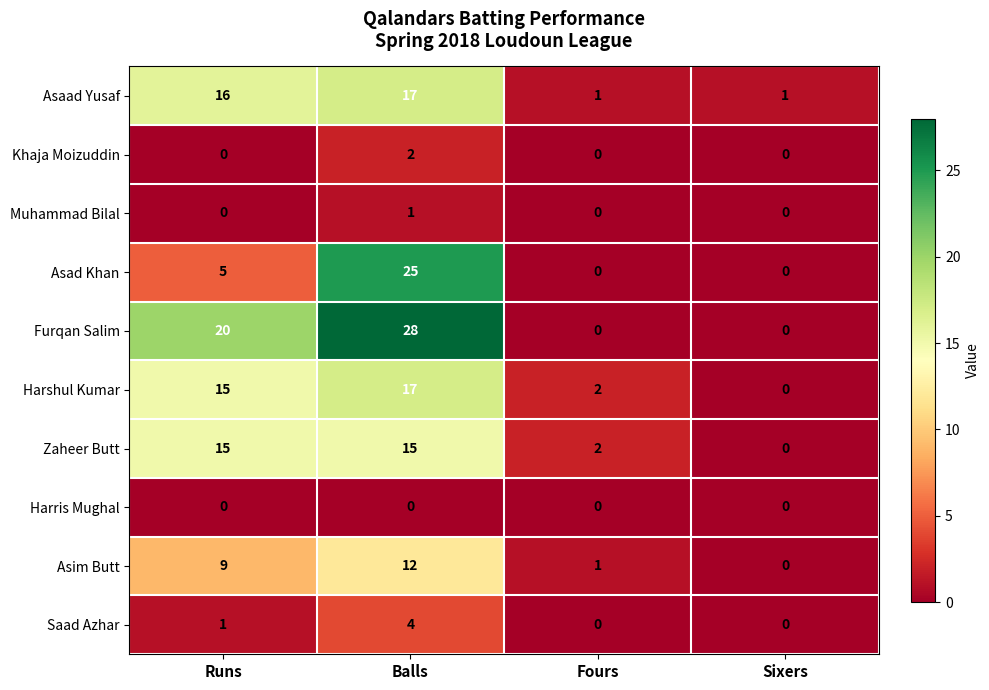

List the labels in order of Asim Butt value, largest first.

Balls, Runs, Fours, Sixers